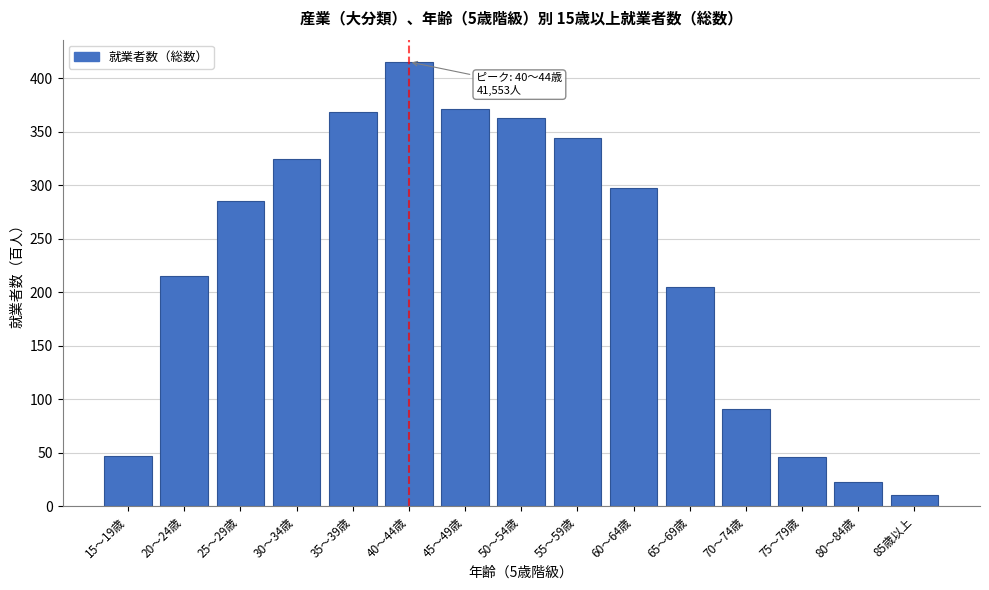

What is the label of the 9th bar from the left?

55～59歳